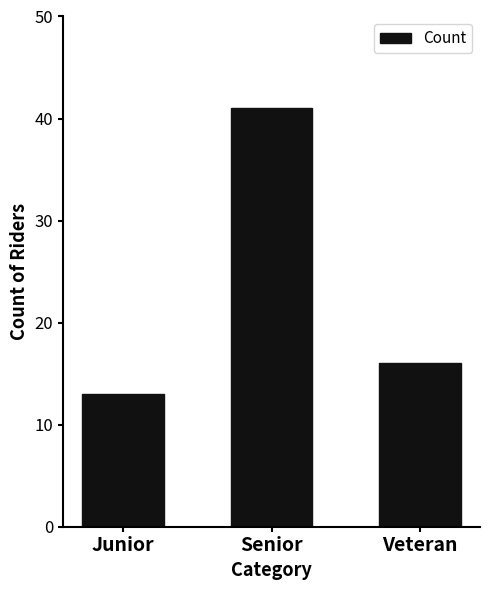

Is it true that the value at Junior is 13?

True